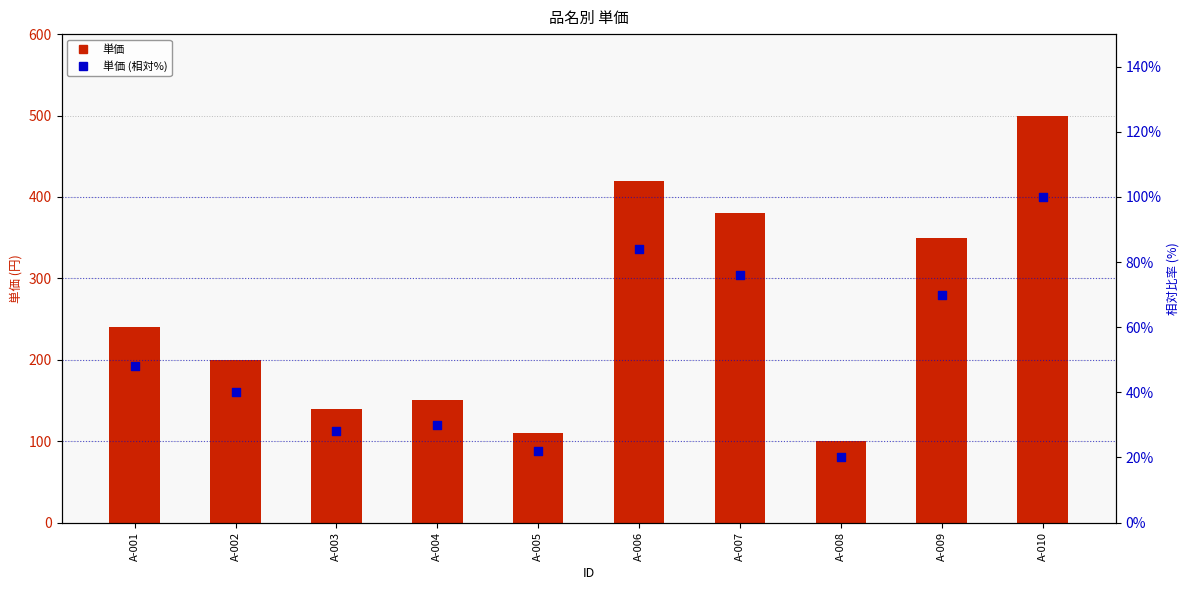

At which category is the sum across all series the highest?

A-010